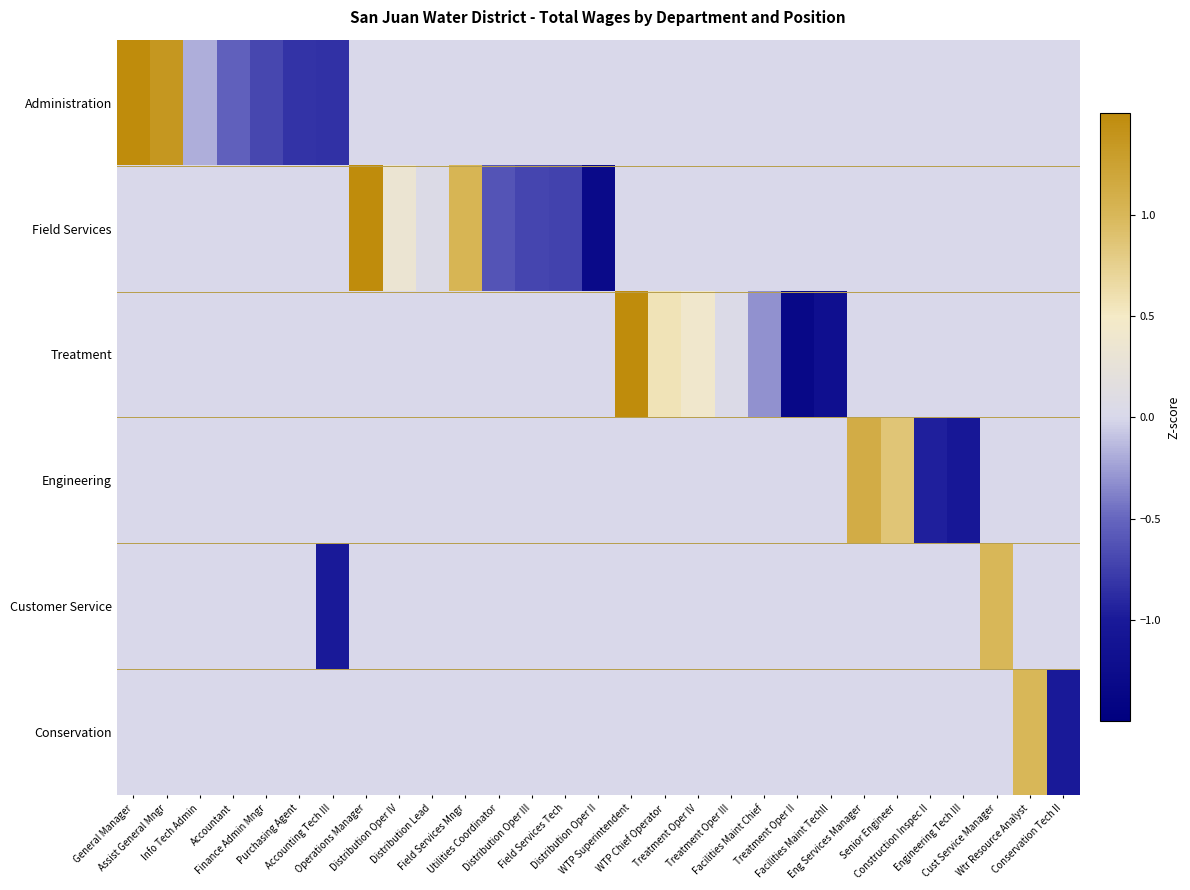

At which category is the sum across all series the highest?

Operations Manager